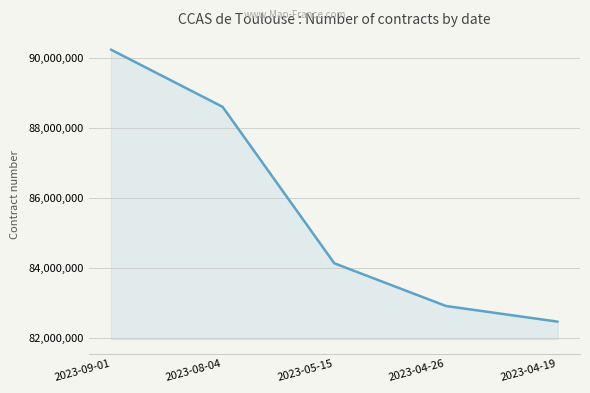

How many series are shown in this chart?

1